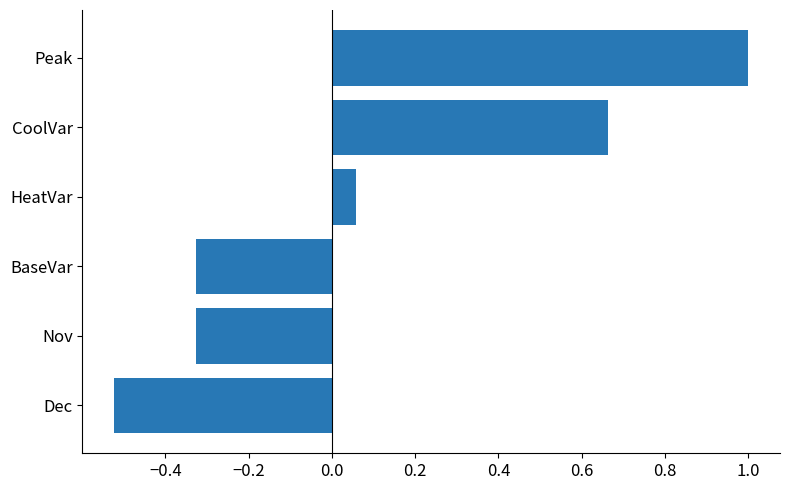

What is the greatest value displayed?

1.0